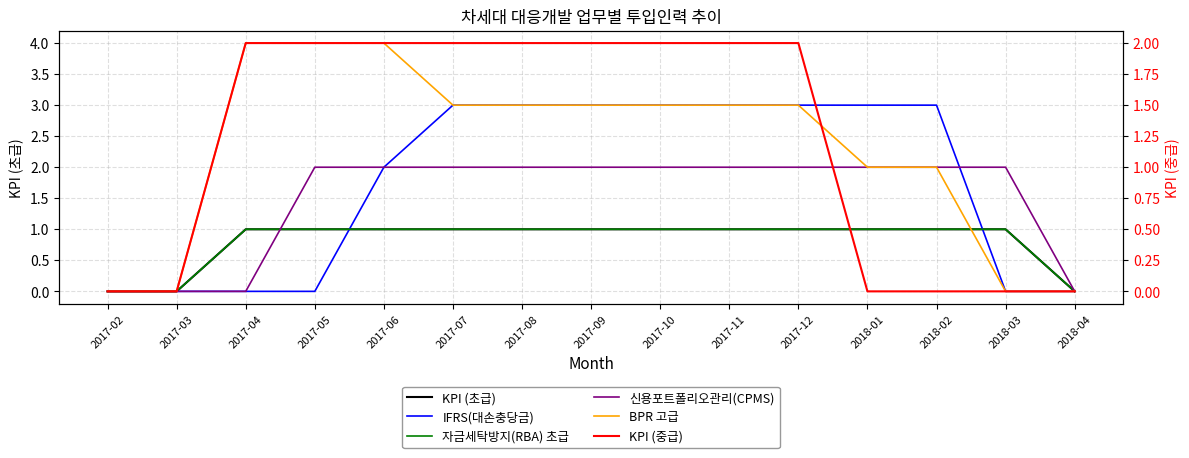

At which label does 자금세탁방지(RBA) 초급 reach its minimum?

2017-02